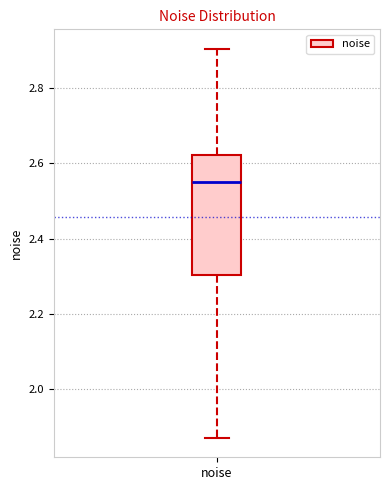

Transcribe this box plot: give where the median line is, the range the box spans, and where the two whiskers end, as read against the y-axis. The values are not printed on the chart, so give them approximately, as read against the axis.

median 2.54, box 2.30 to 2.62, whiskers 1.88 to 2.90